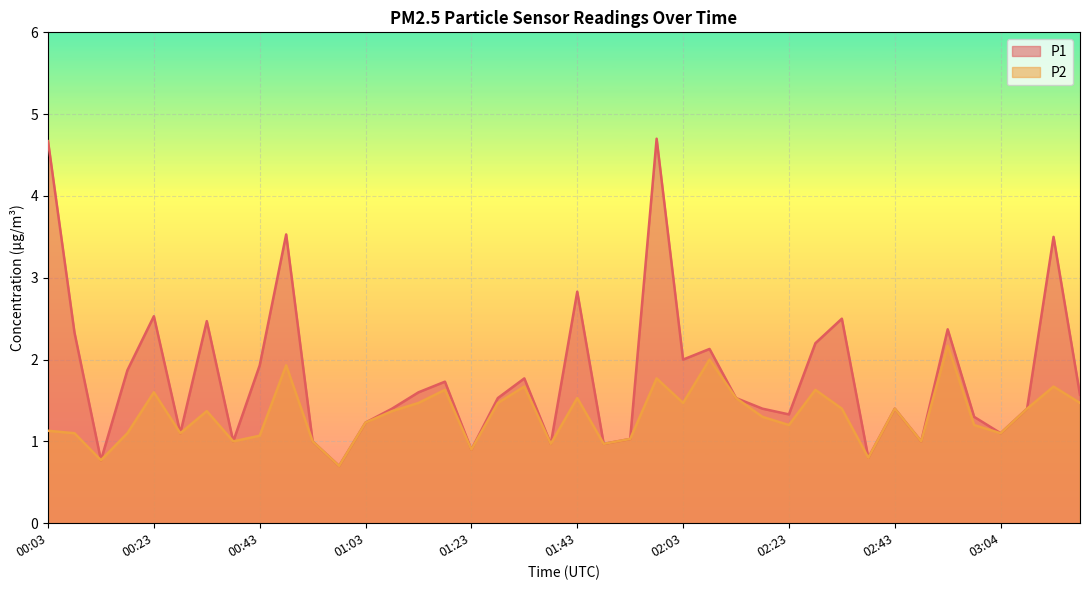

How many data points in P2 are less than 1?

6